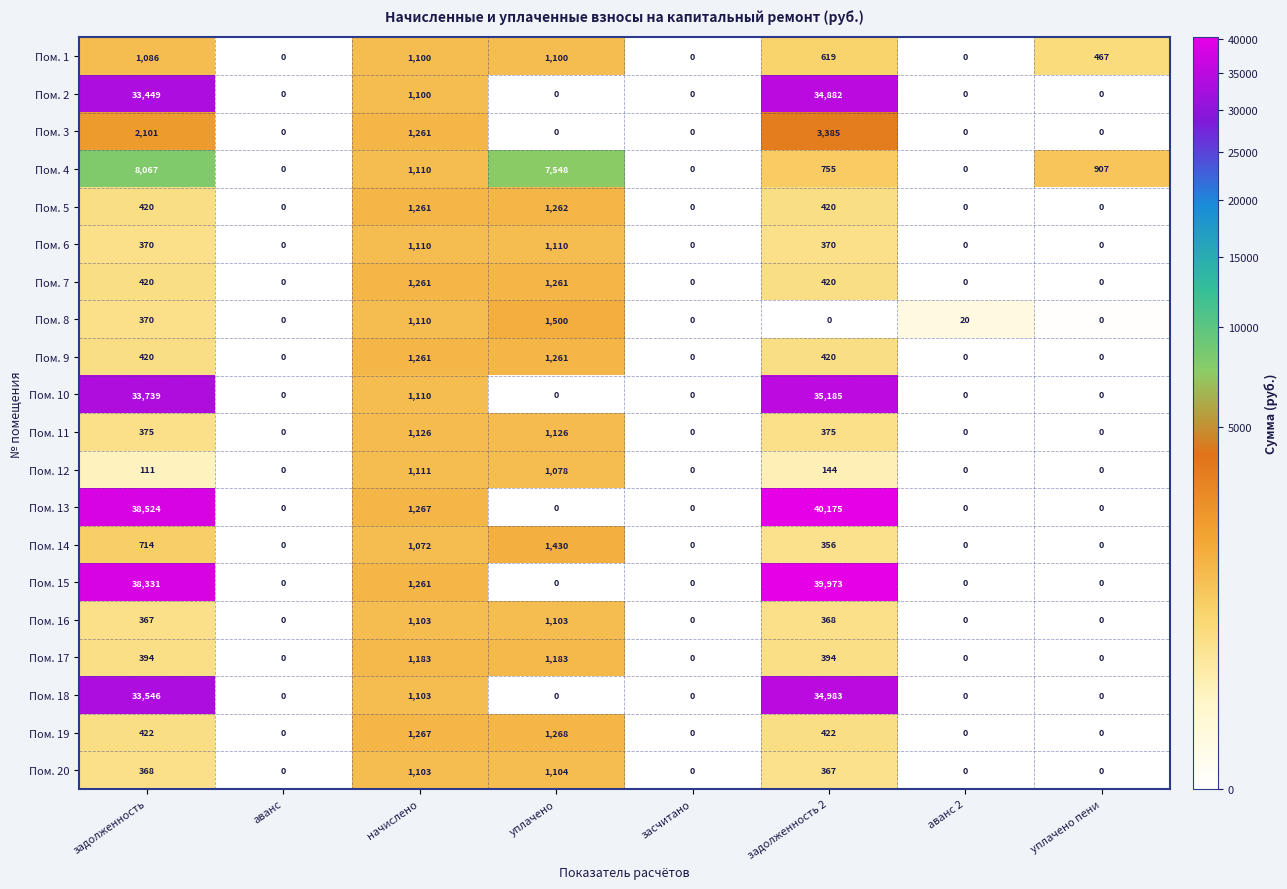

The value of Пом. 8 at уплачено пени is 0. True or false?

True